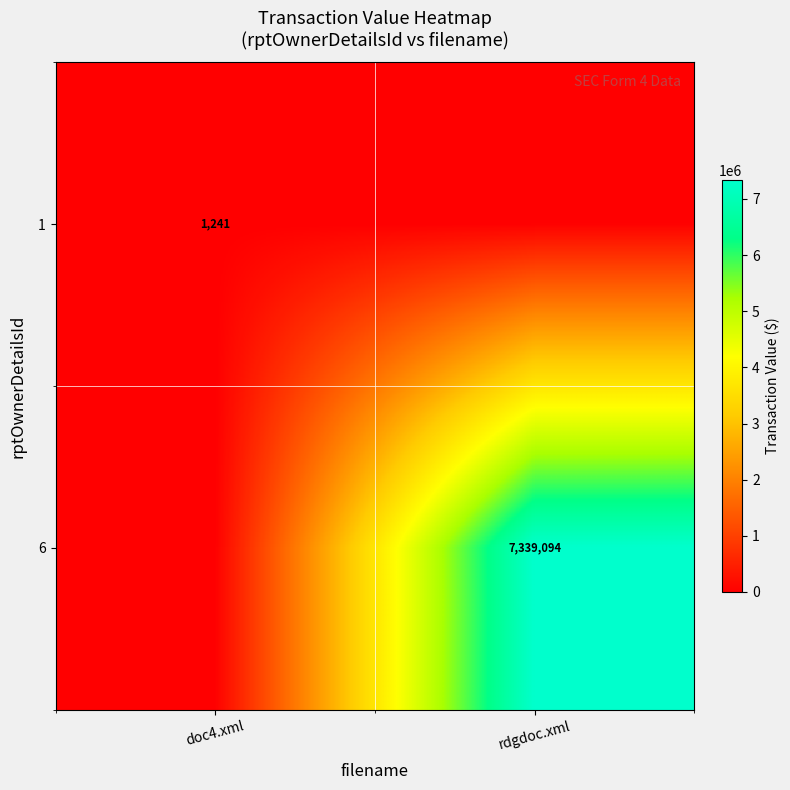

At how many categories does at least one series exceed 2215108?

1